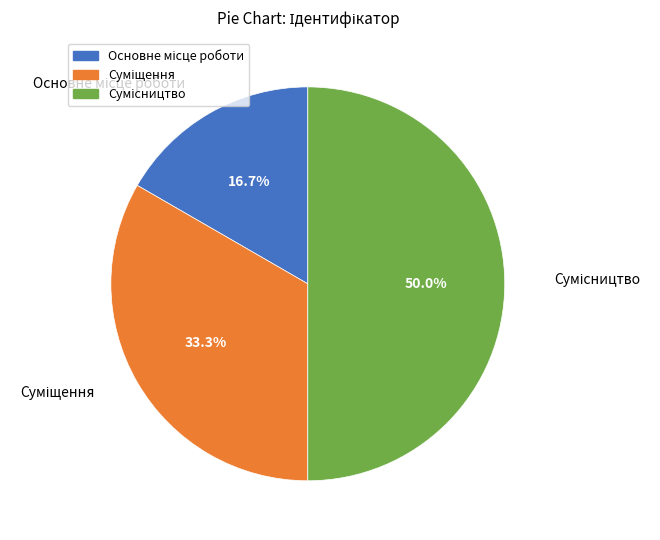

How many slices are in this pie chart?

3